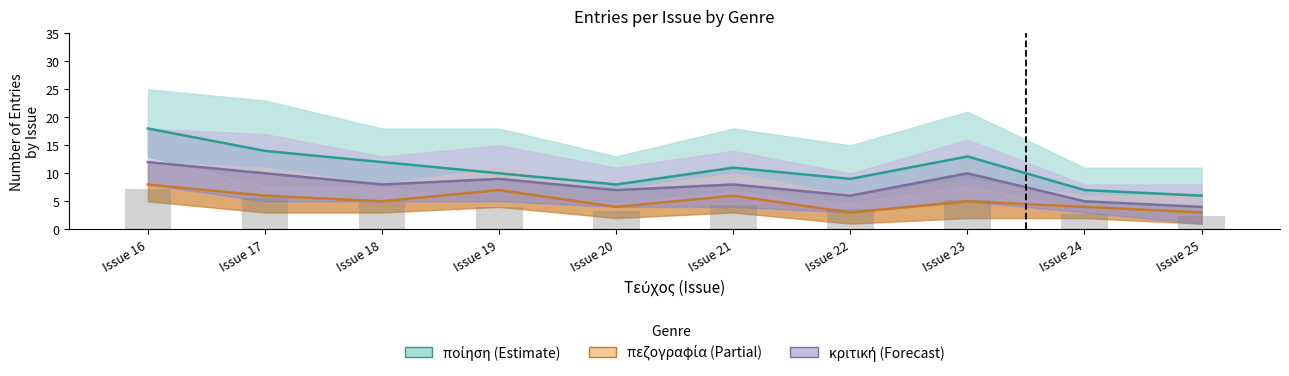

Is the value of πεζογραφία (Partial) at Issue 25 greater than the value of ποίηση (Estimate) at Issue 24?

No